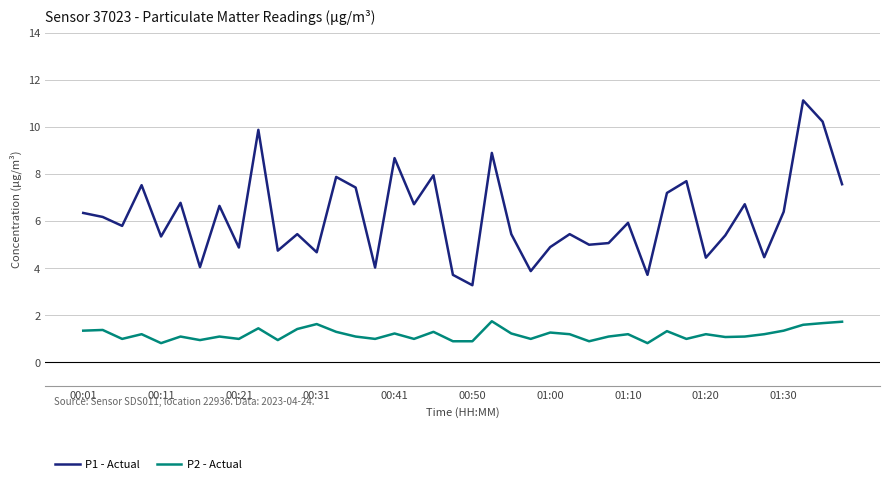

What is the minimum value for P1 - Actual?

3.3